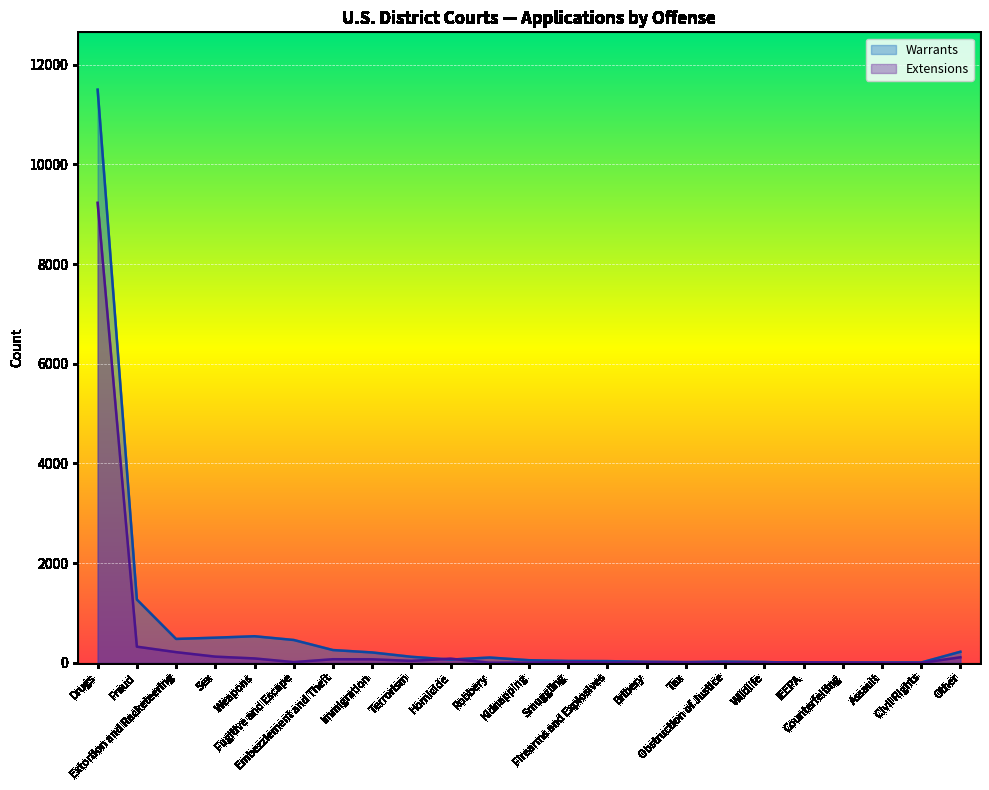

Where do Warrants and Extensions first cross each other?

Terrorism and Homicide